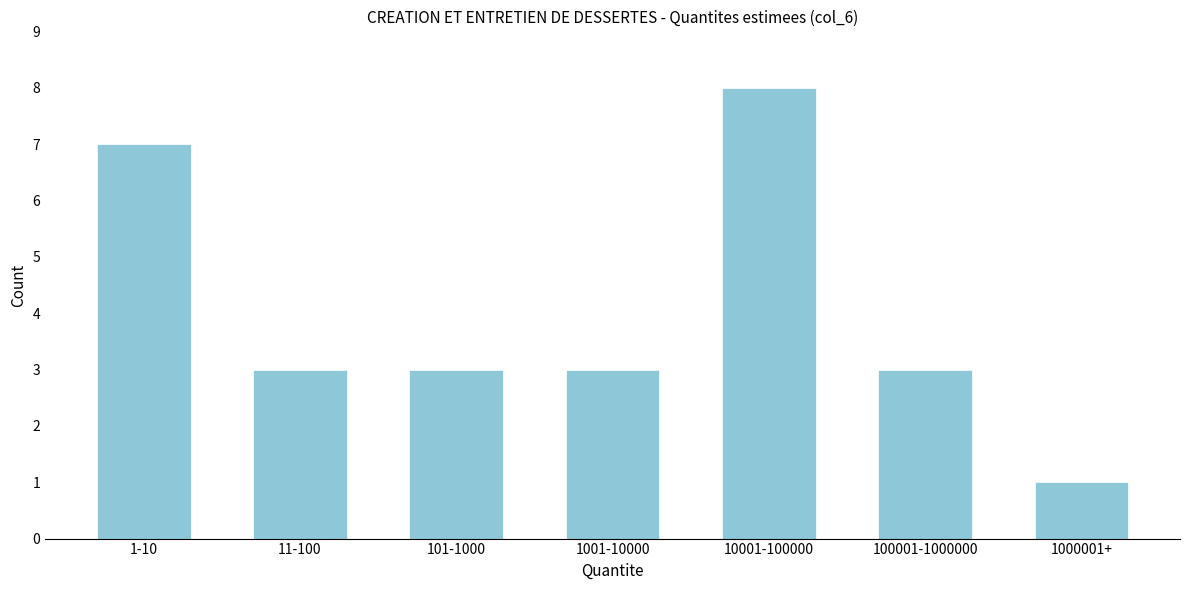

Reading left to right, what are all the values shown in this chart?

7	3	3	3	8	3	1